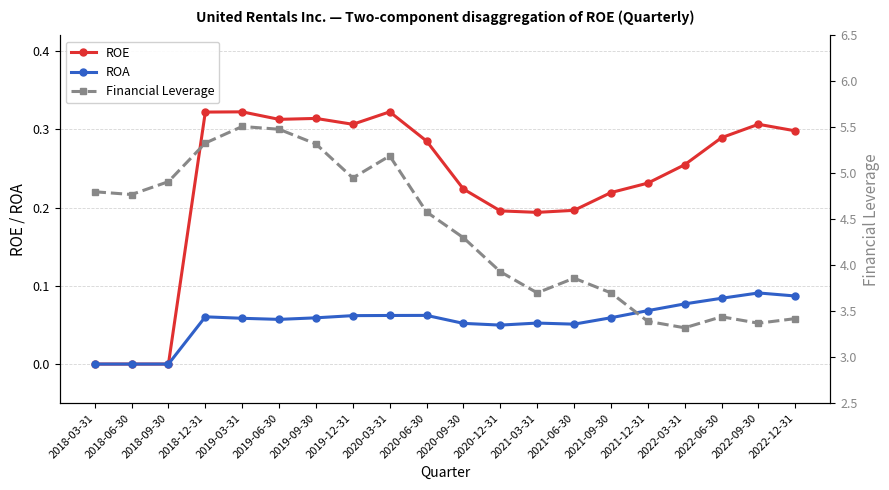

What is the value of the Financial Leverage point at the 7th from the left?

5.3